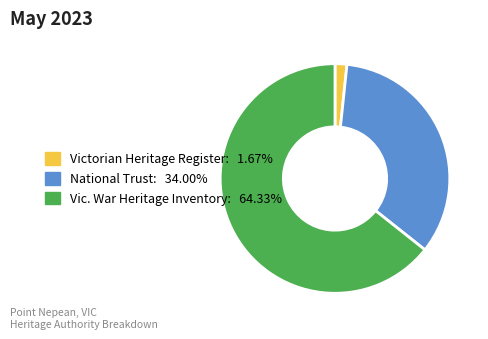

Is it true that Victorian Heritage Register is 2% of the pie?

True